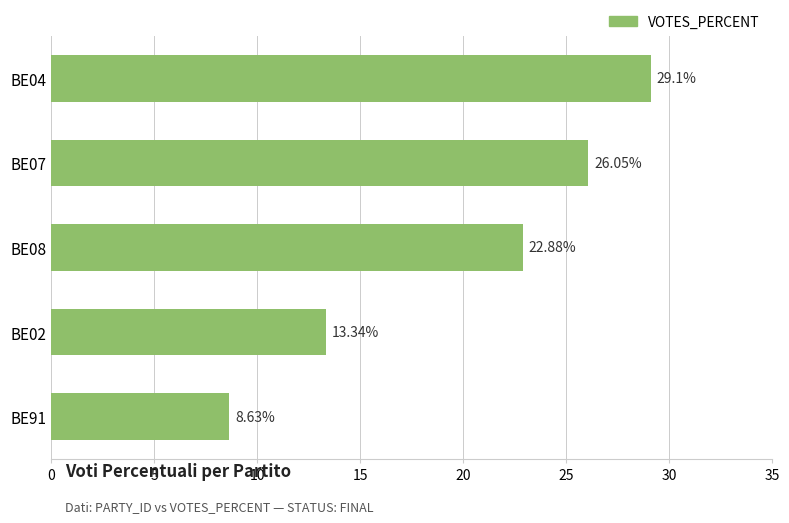

List the labels in order of value, smallest first.

BE91, BE02, BE08, BE07, BE04